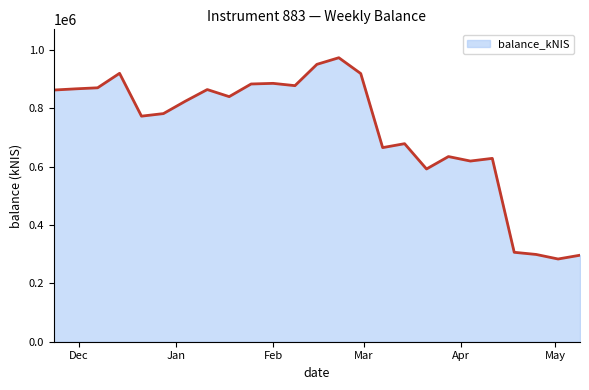

How many series are shown in this chart?

1